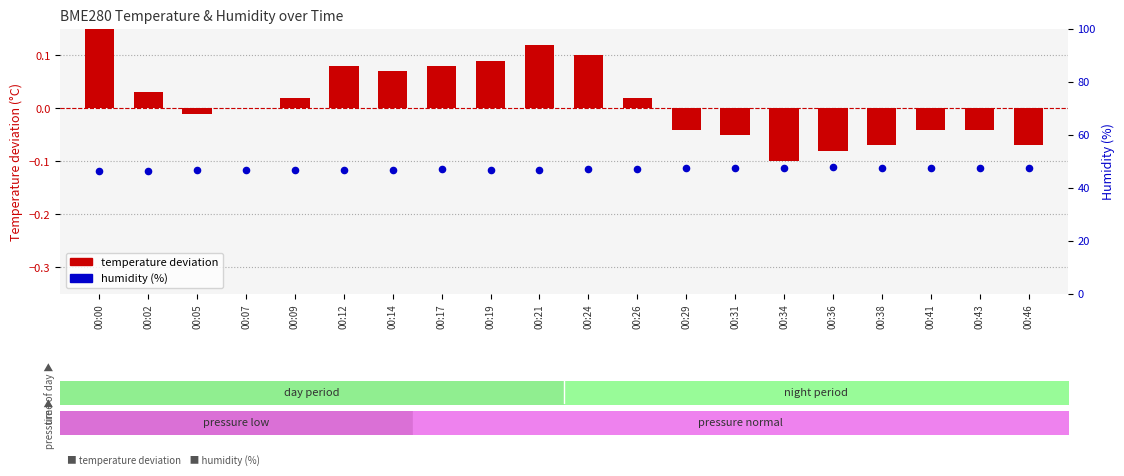

Is the value of humidity (%) at 00:09 greater than the value of temperature deviation at 00:24?

Yes